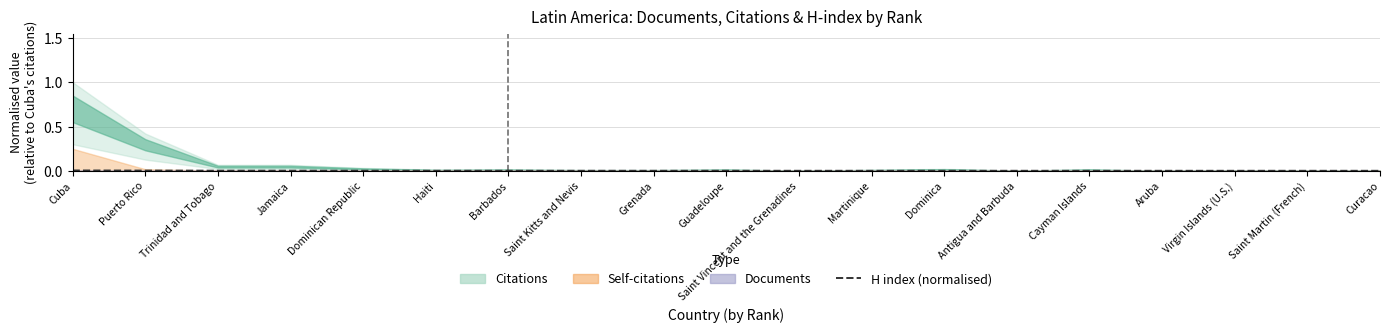

Which category has the lowest value across all series?

Curacao